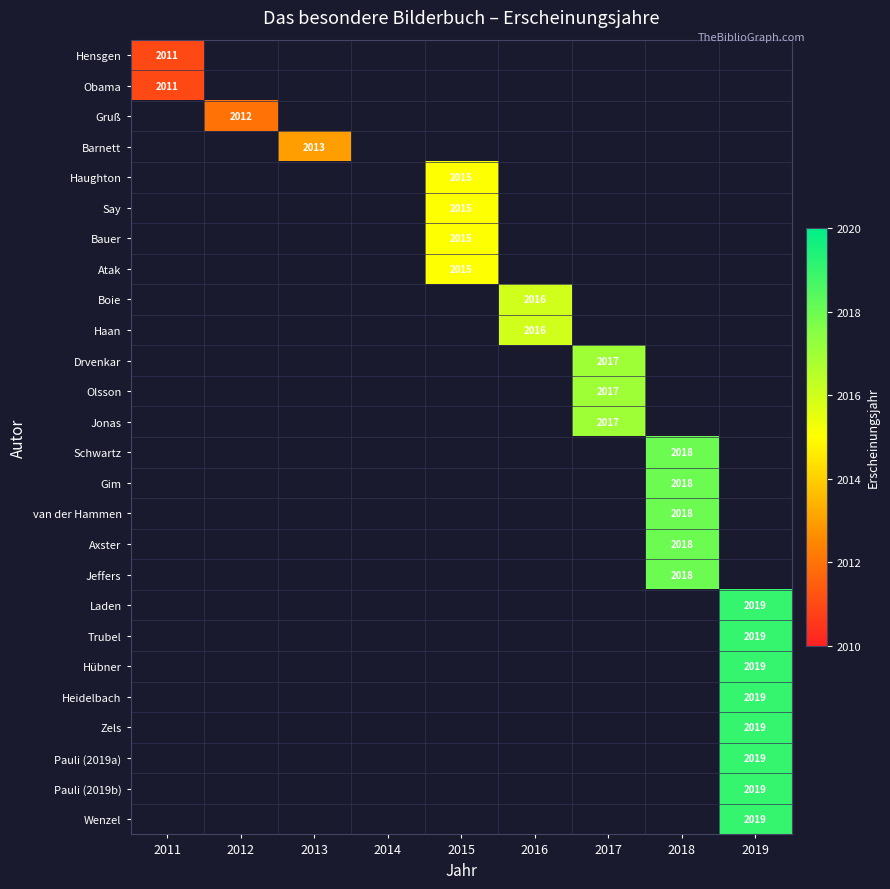

At how many categories does at least one series exceed 2015?

4